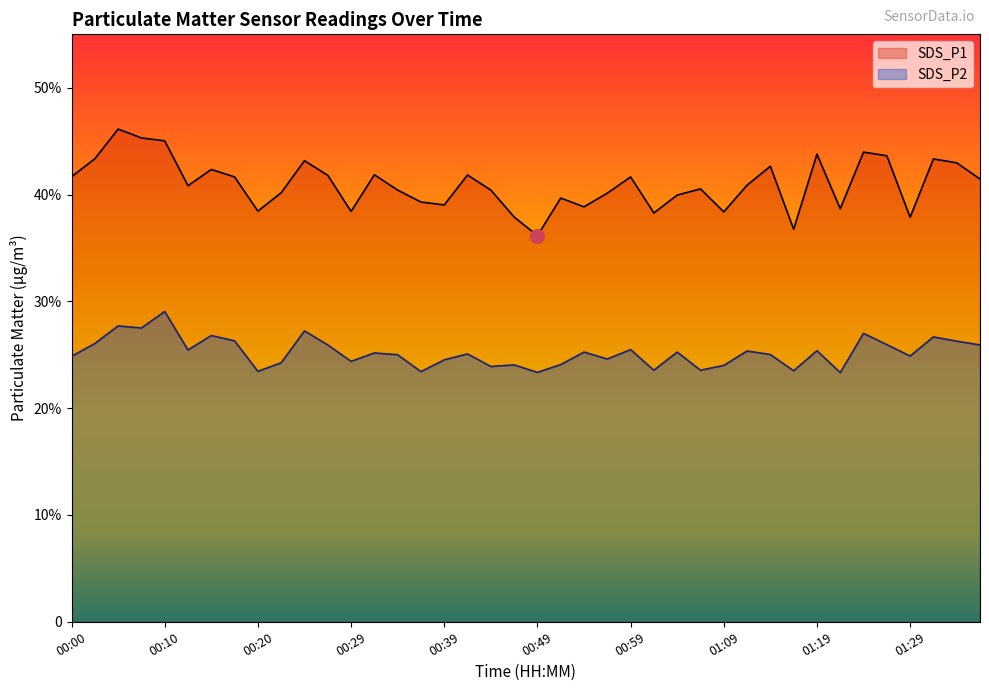

True or false: SDS_P2 and SDS_P1 intersect in this chart.

False